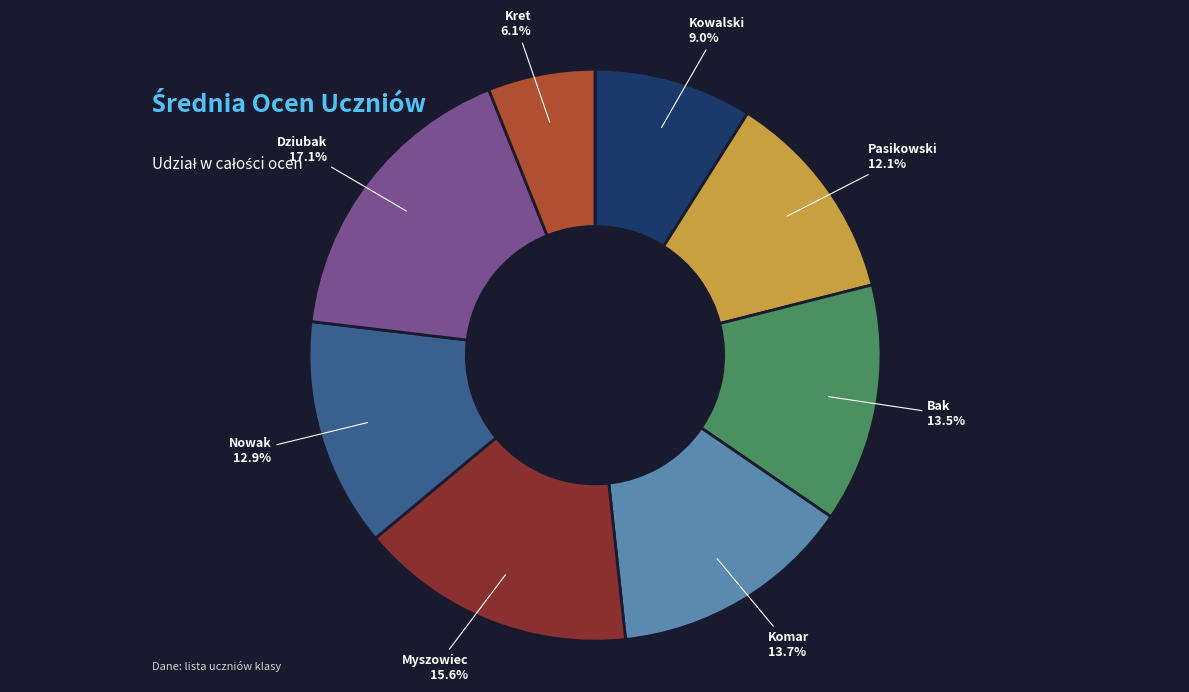

How much of the chart is everything except Kowalski?

91.0%